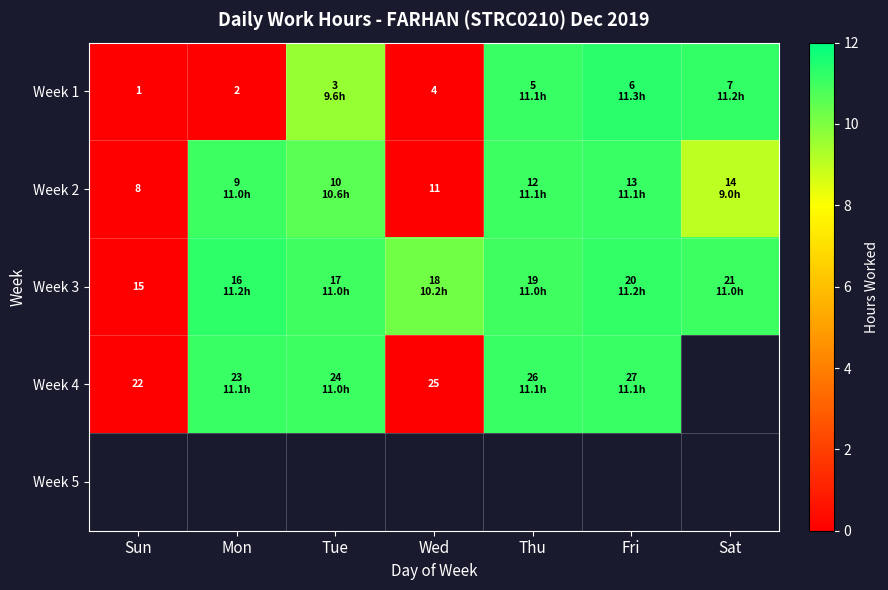

Is it true that Week 3 equals 11.0 at Sat?

True